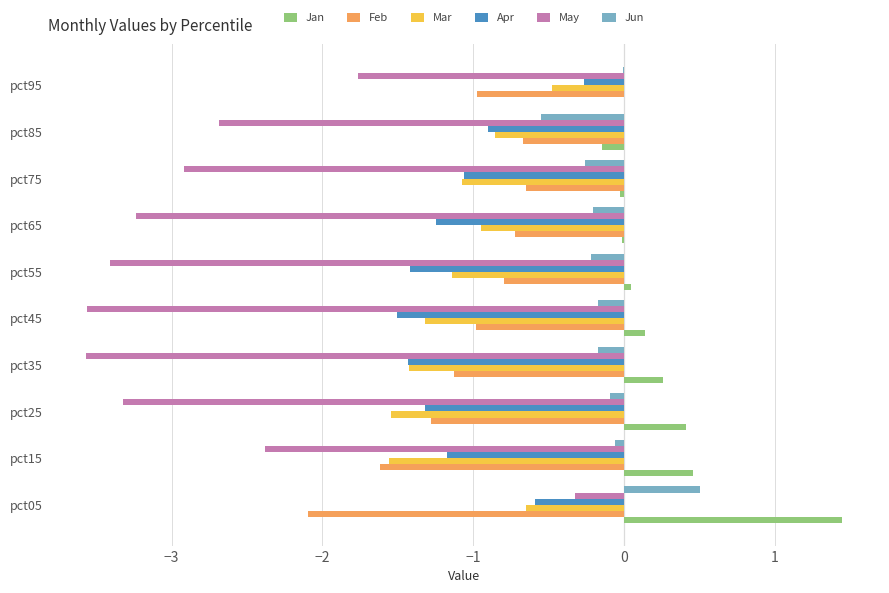

Is the value of May at pct85 greater than the value of Apr at pct95?

No